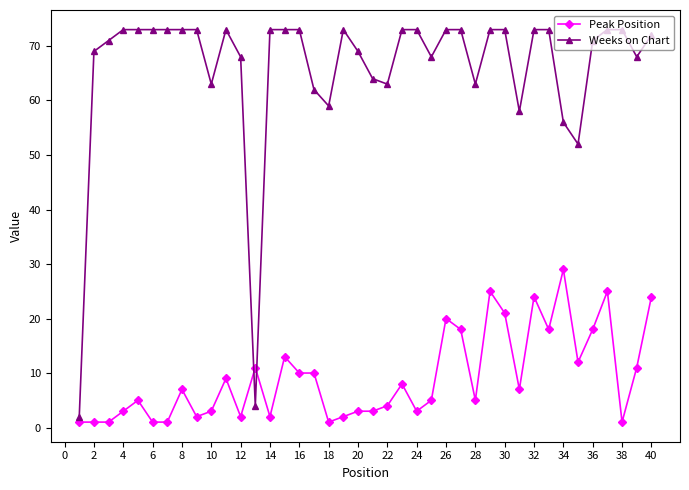

List the series in order of their peak value, lowest first.

Peak Position, Weeks on Chart